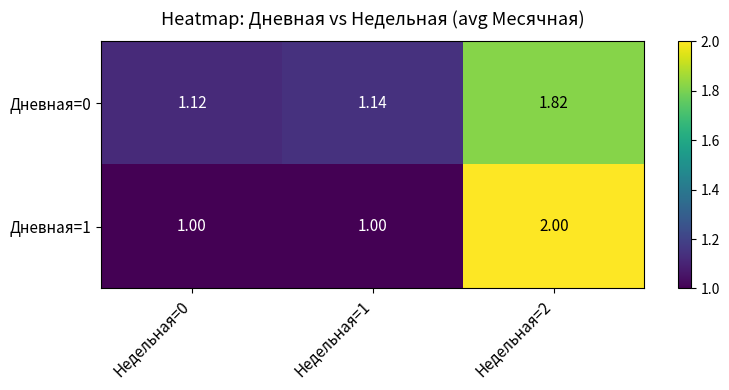

How many series are shown in this chart?

2